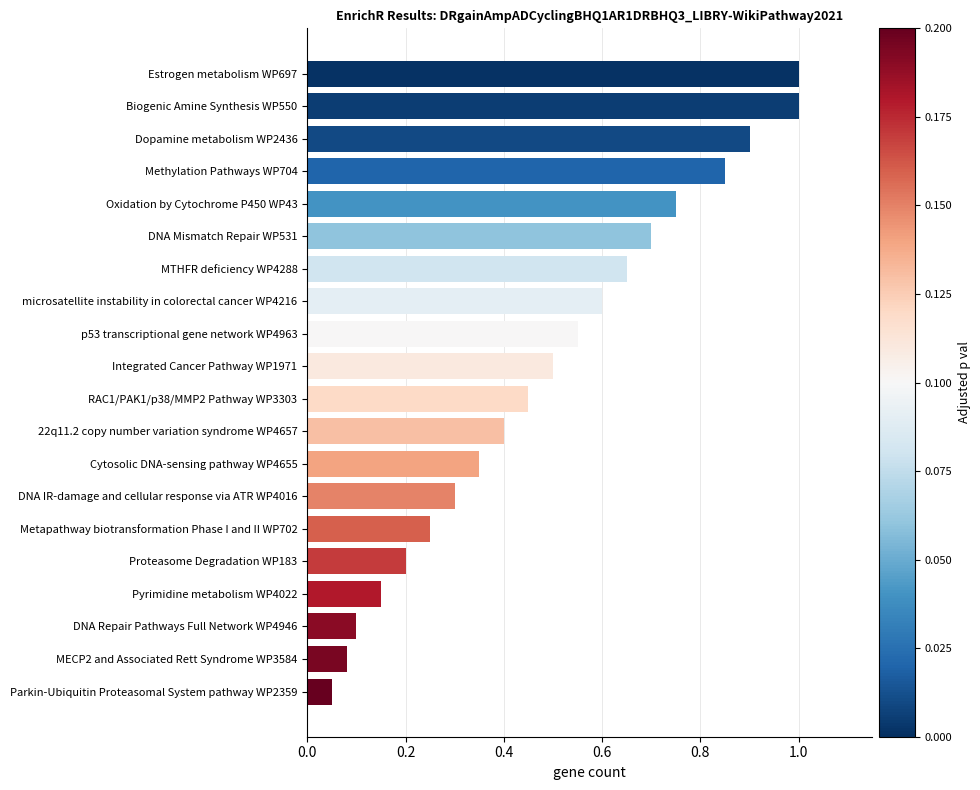

How many bars are there in total?

20